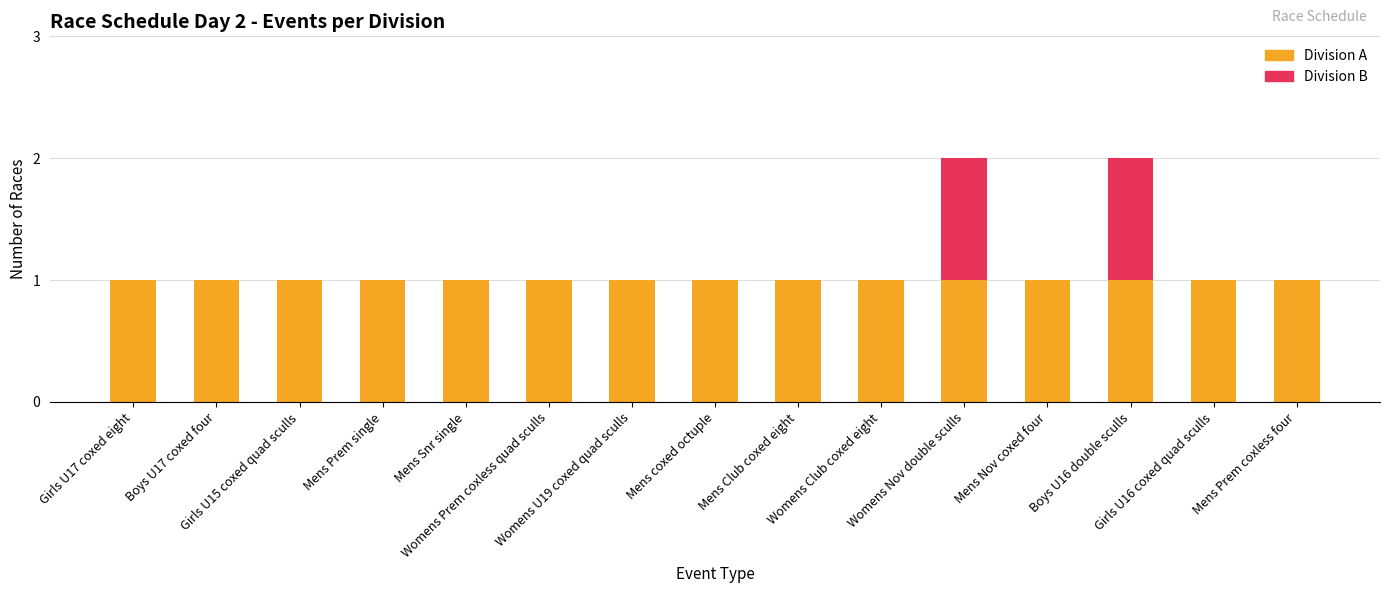

Are the bars horizontal?

No